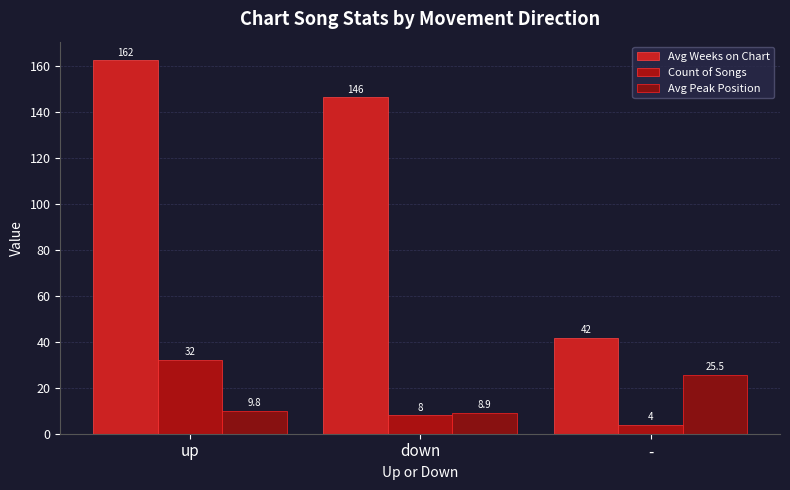

What is the sum of all Count of Songs values?

44.0